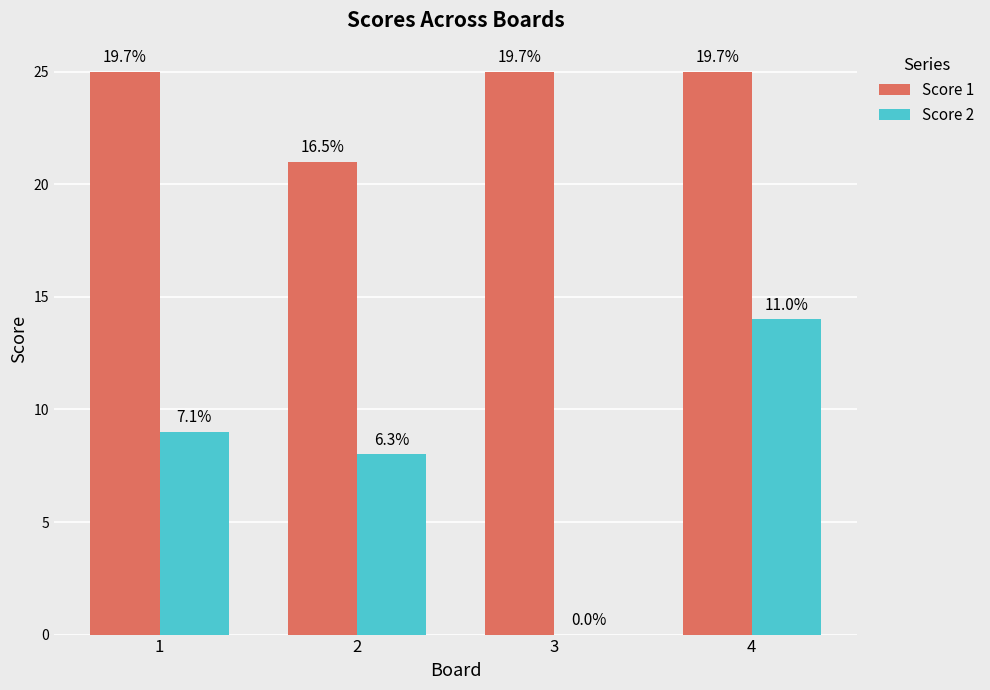

What are all the series names shown in the legend?

Score 1, Score 2